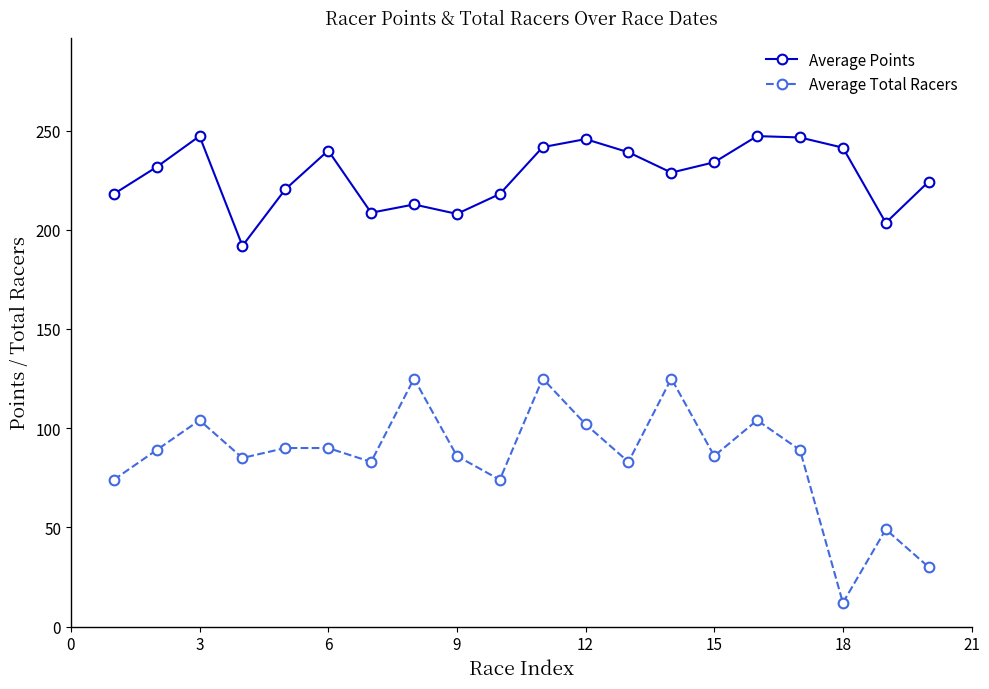

Which series has the widest spread of values?

Average Total Racers